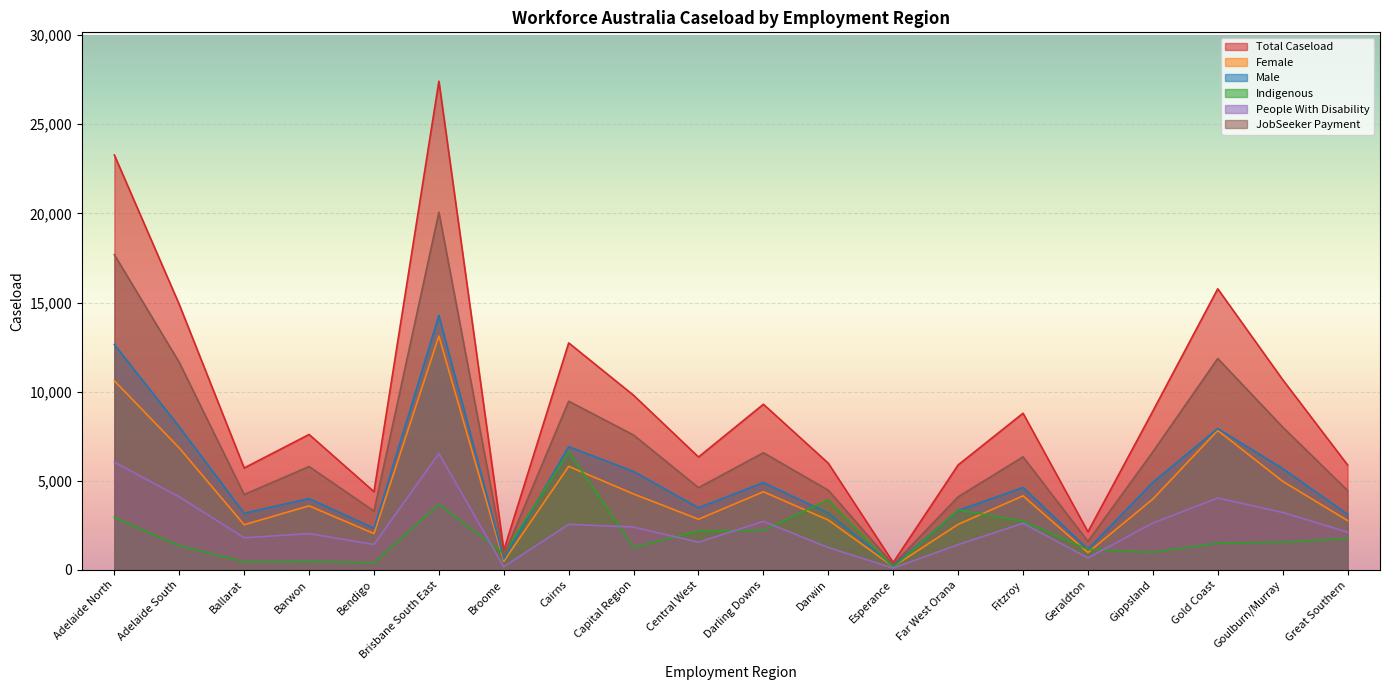

What is the difference between the highest and lowest values at Great Southern?

4125